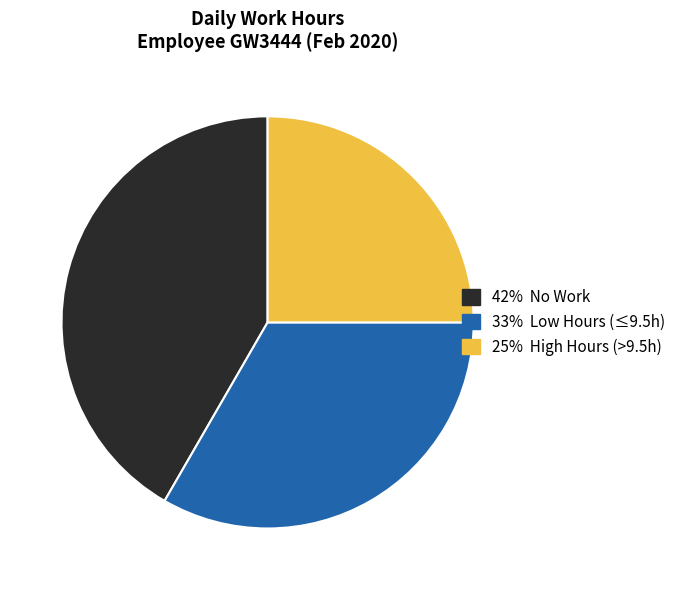

Does any single category account for the majority?

No